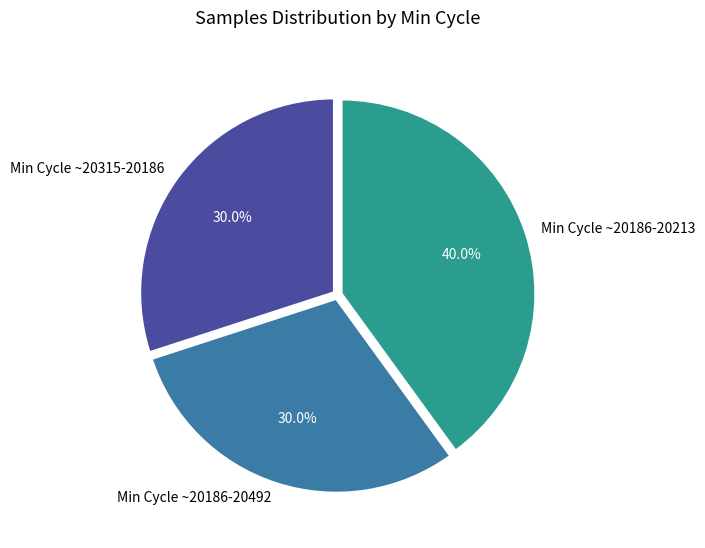

Is Min Cycle ~20315-20186 the majority of the pie?

No